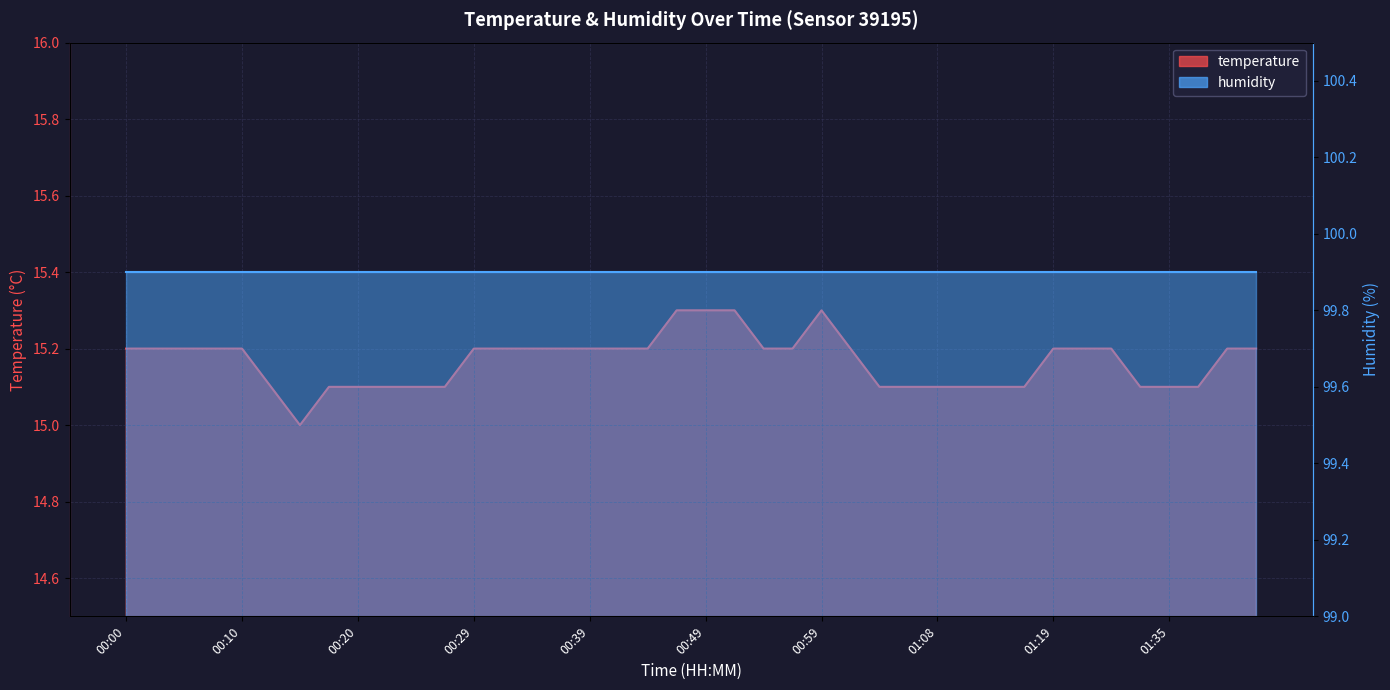

List the labels in order of value, largest first.

00:46, 00:49, 00:51, 00:59, 00:00, 00:02, 00:05, 00:07, 00:10, 00:29, 00:32, 00:34, 00:37, 00:39, 00:41, 00:44, 00:54, 00:56, 01:01, 01:19, 01:27, 01:30, 01:40, 01:42, 00:12, 00:17, 00:20, 00:22, 00:24, 00:27, 01:04, 01:06, 01:08, 01:11, 01:14, 01:16, 01:32, 01:35, 01:37, 00:15